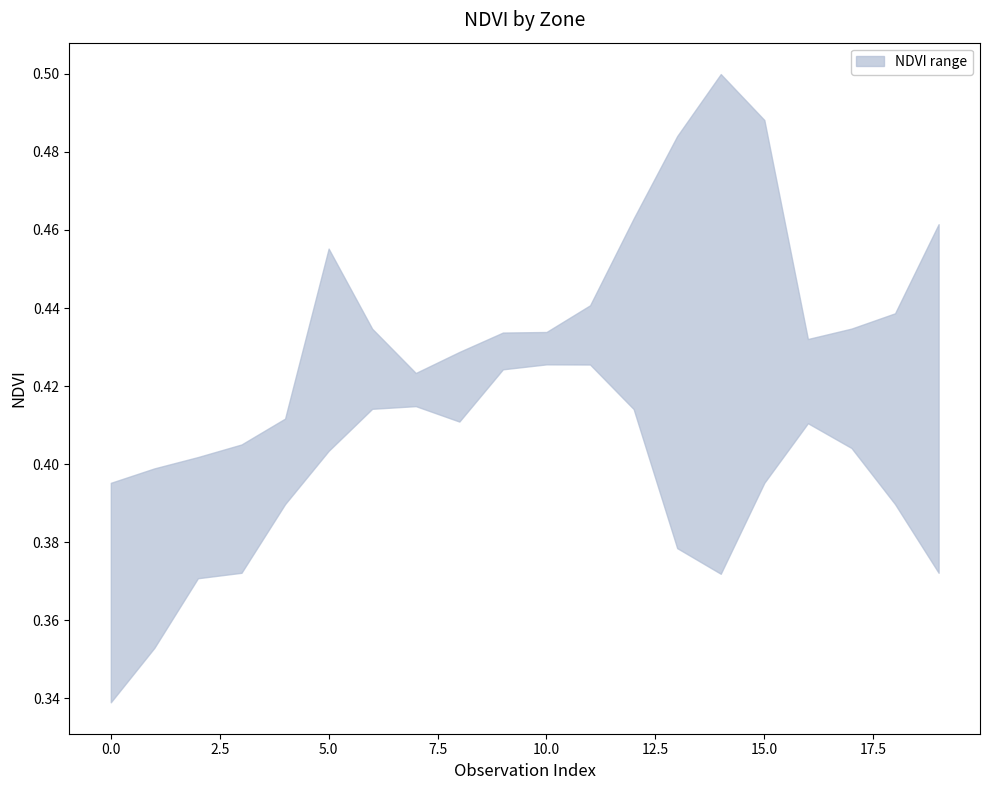

Which category has the highest value across all series?

14